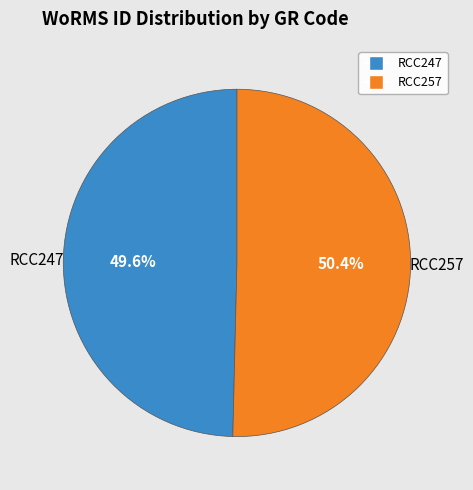

What portion of the pie excludes RCC257?

49.6%